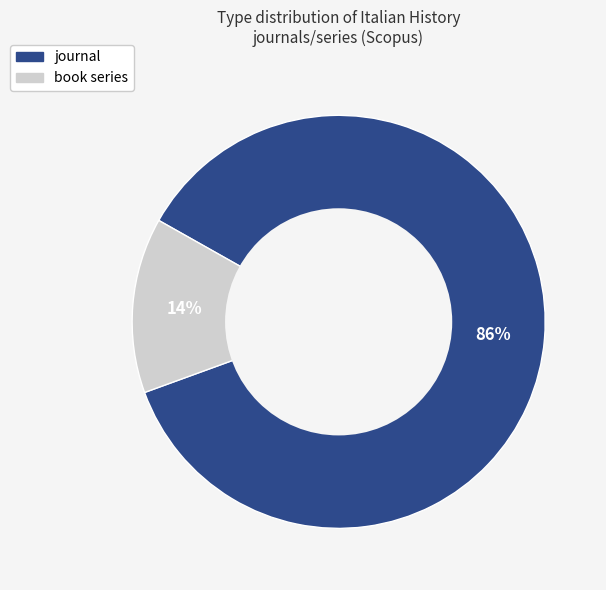

Does any single category account for the majority?

Yes